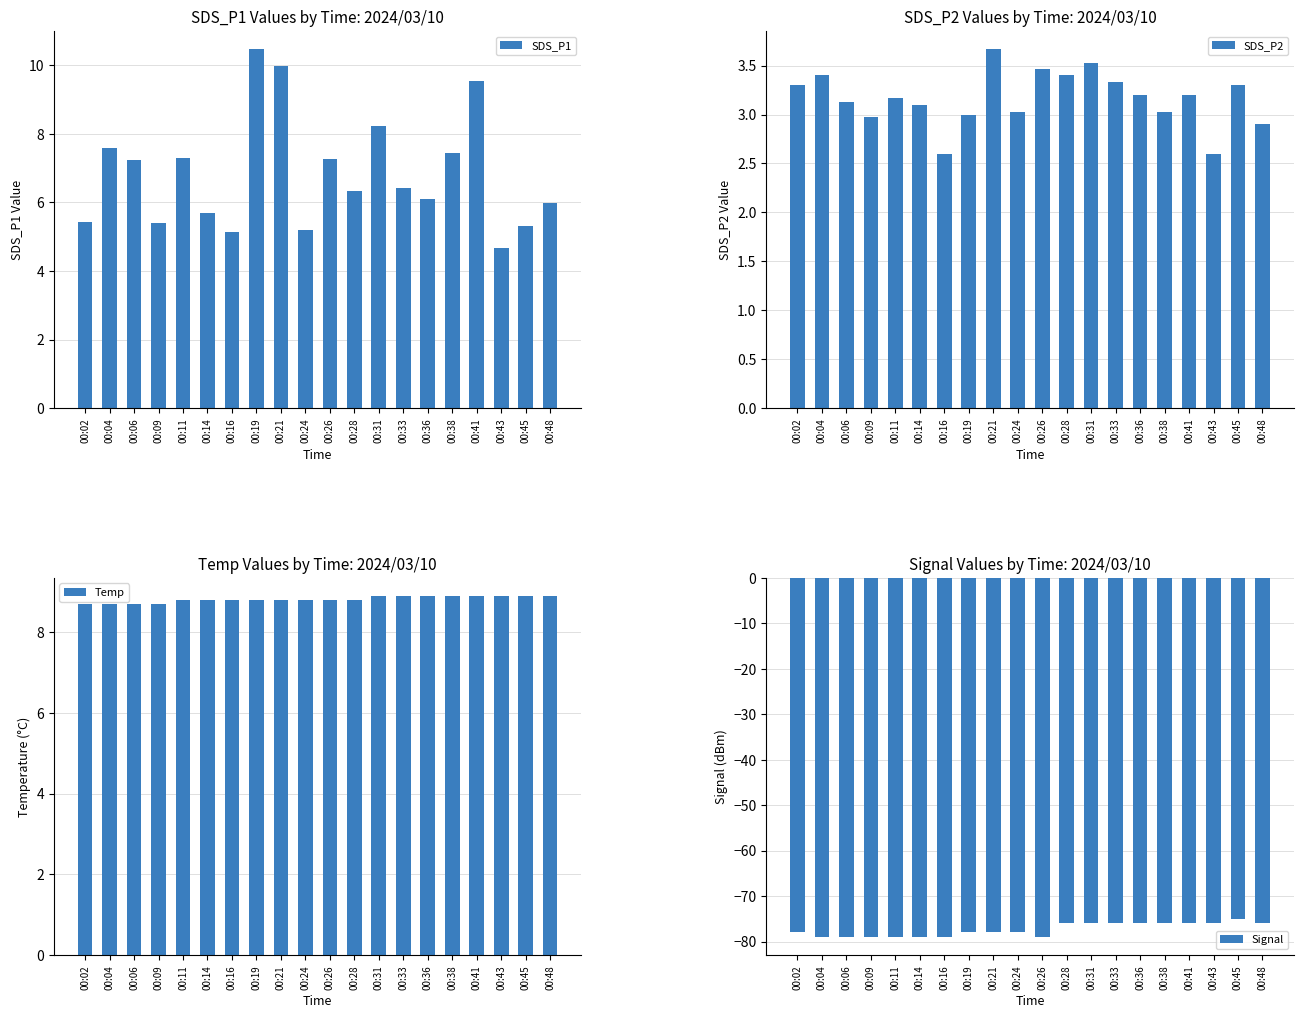

Which category has the highest value in the SDS_P1 series?

00:19